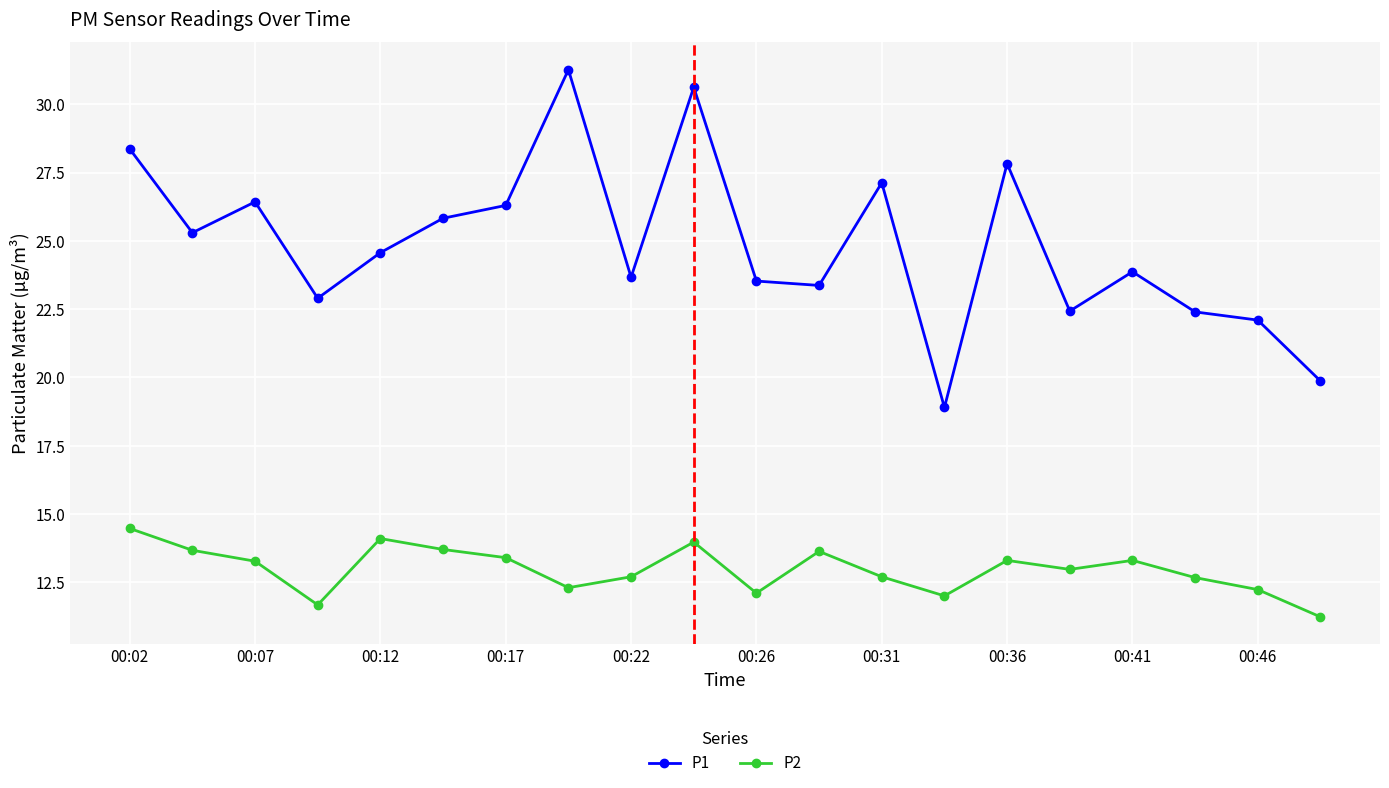

How many data points does each series have?

20